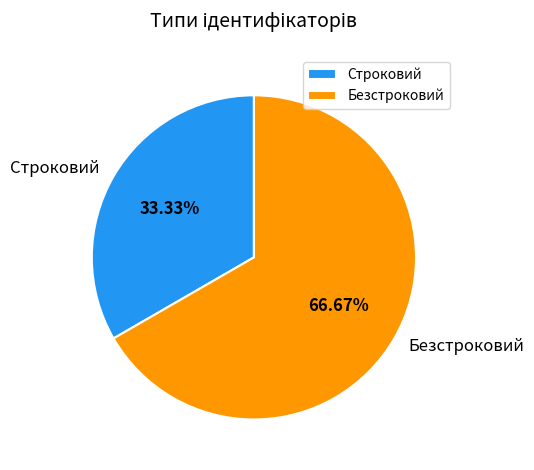

To the nearest percent, what is the average slice percentage?

50%